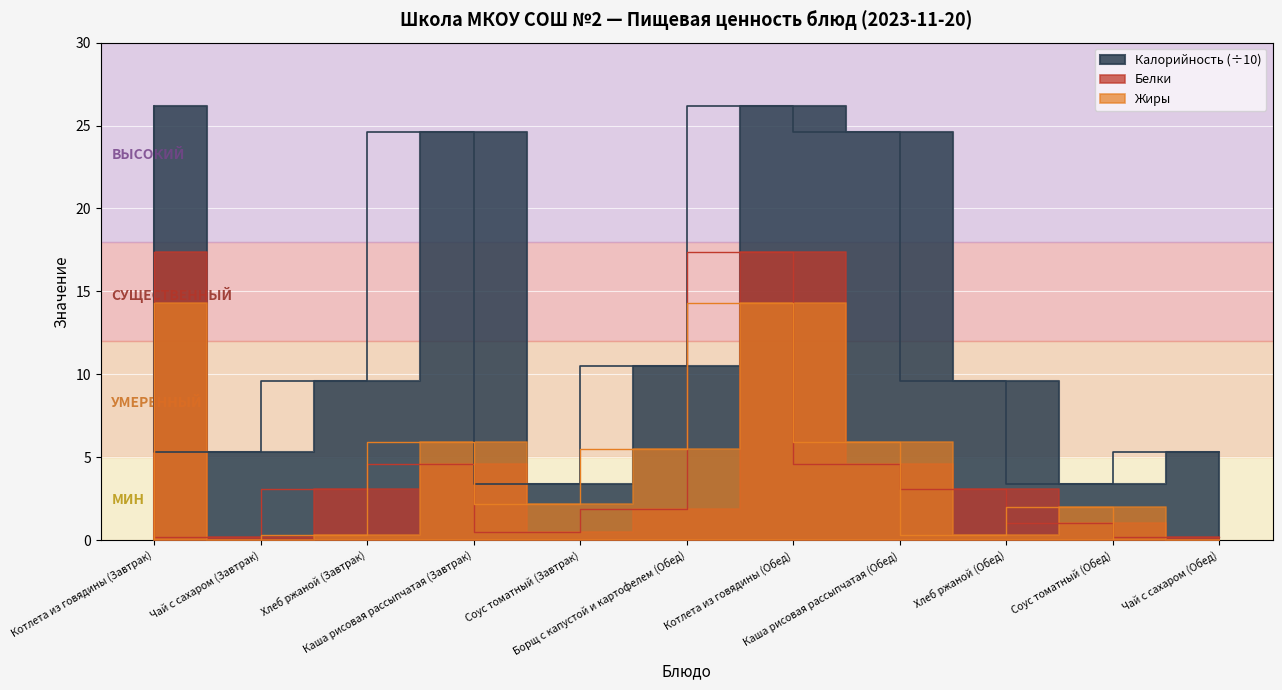

True or false: Жиры and Калорийность cross at least once.

False